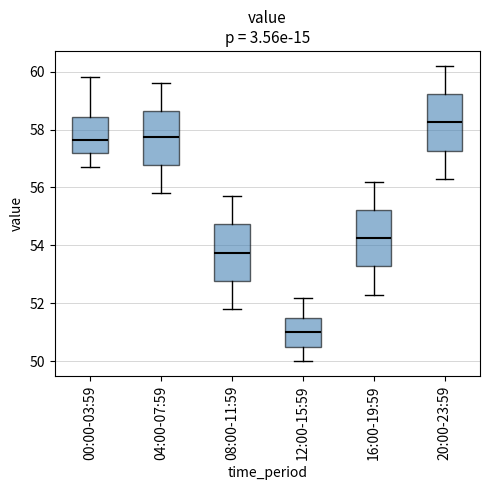

Where does the lower whisker of the box for 00:00-03:59 end on the y-axis? The values are not printed on the chart, so give them approximately, as read against the axis.

56.8